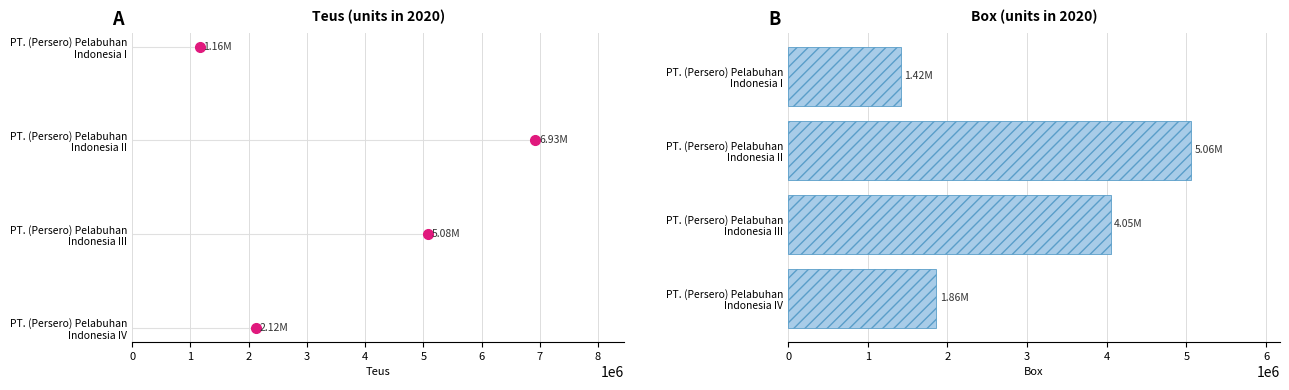

What is the average value?

3097454